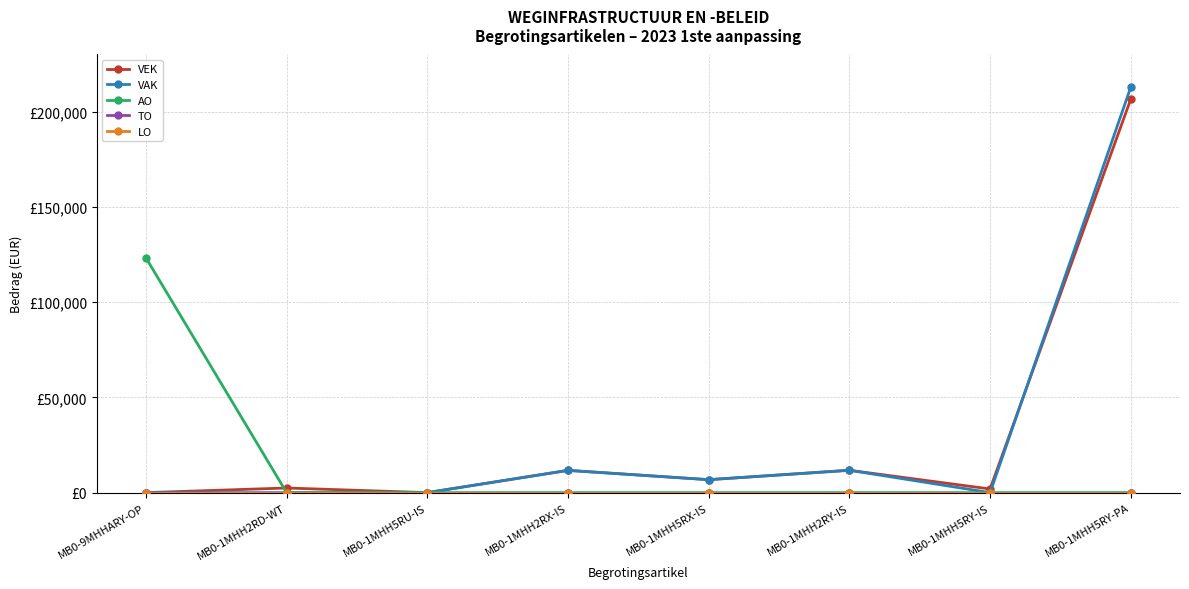

Does the chart have visible grid lines?

Yes